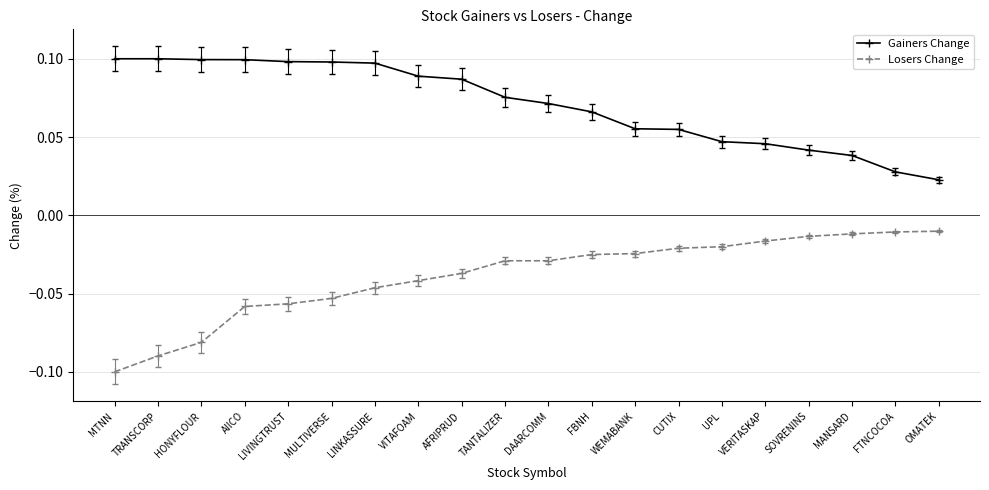

True or false: Gainers Change has a value of 0.0 at LIVINGTRUST.

False